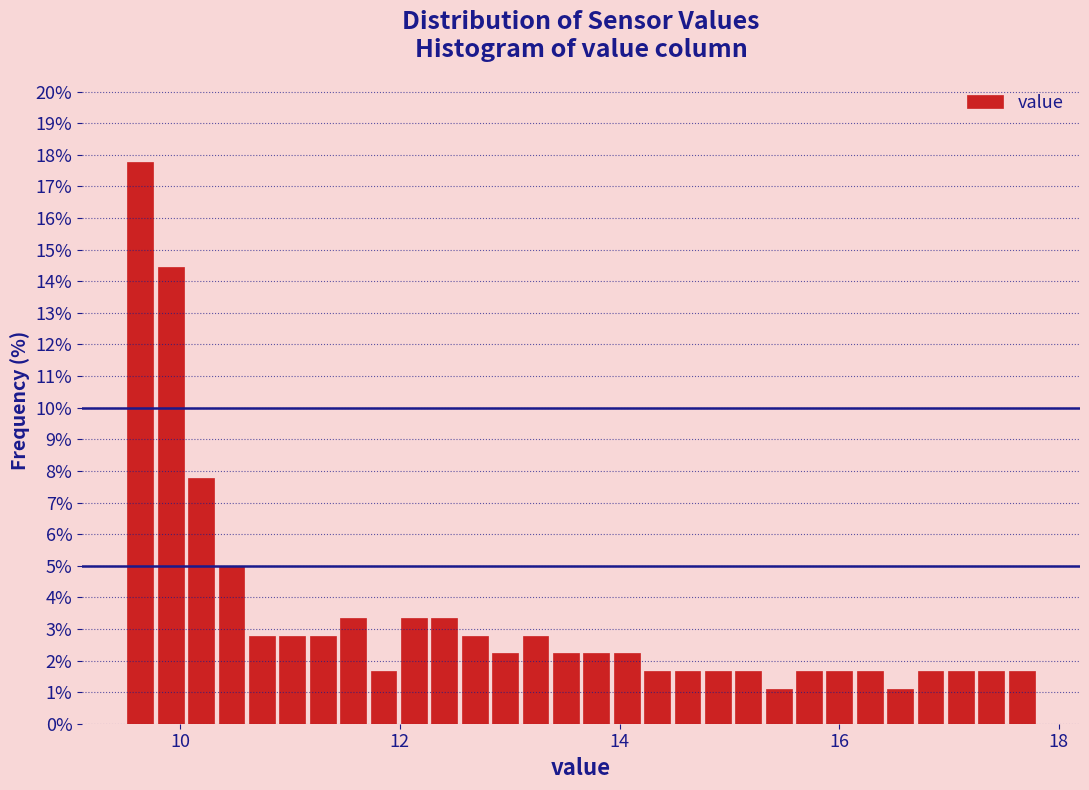

Around what value on the x-axis is the tallest bar? Give the approximate position of its centre, as read against the axis.

9.6